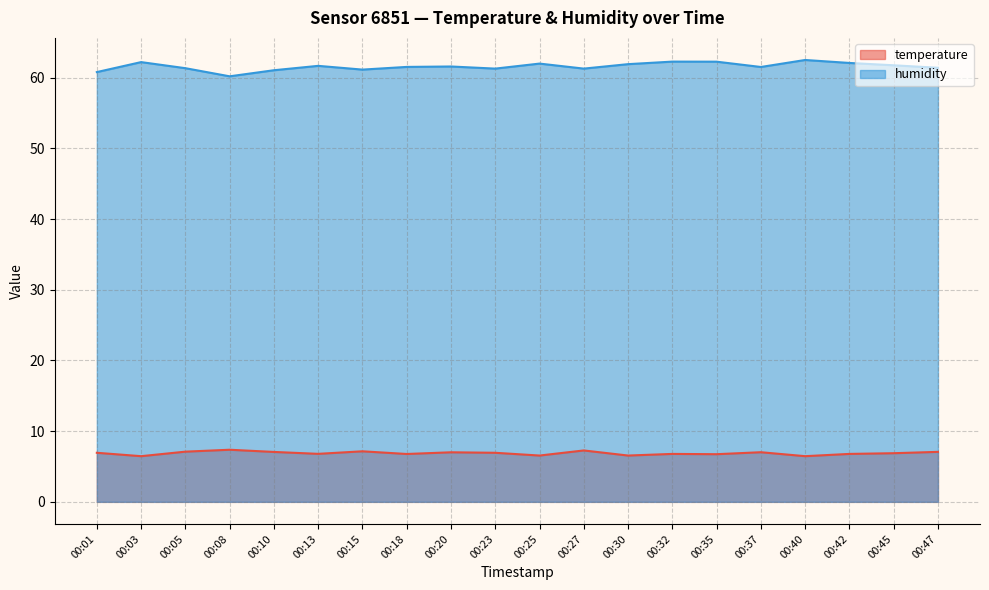

The temperature series shows 6.7 at 00:35. True or false?

True